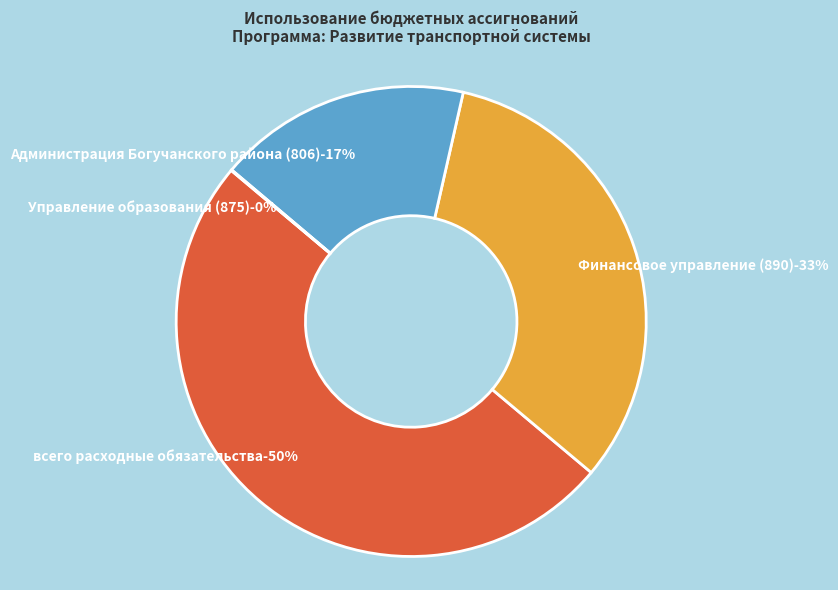

To the nearest percent, what is the difference between the largest and smallest slice percentages?

50%